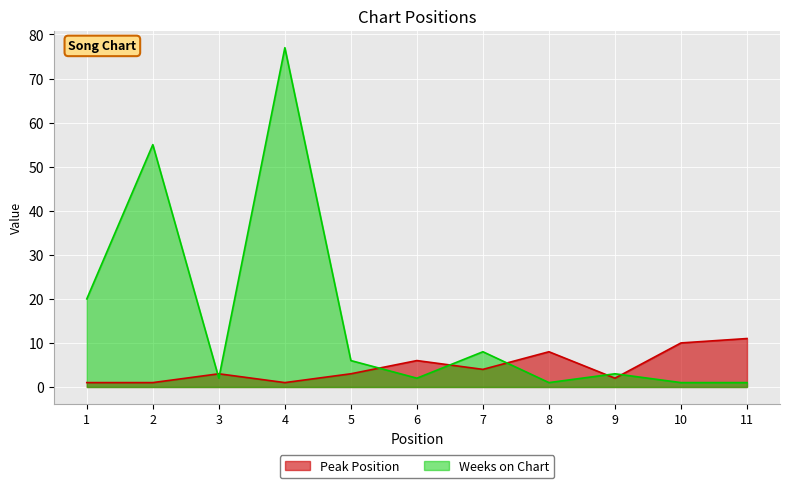

How many values in the Peak Position series are below 3?

4